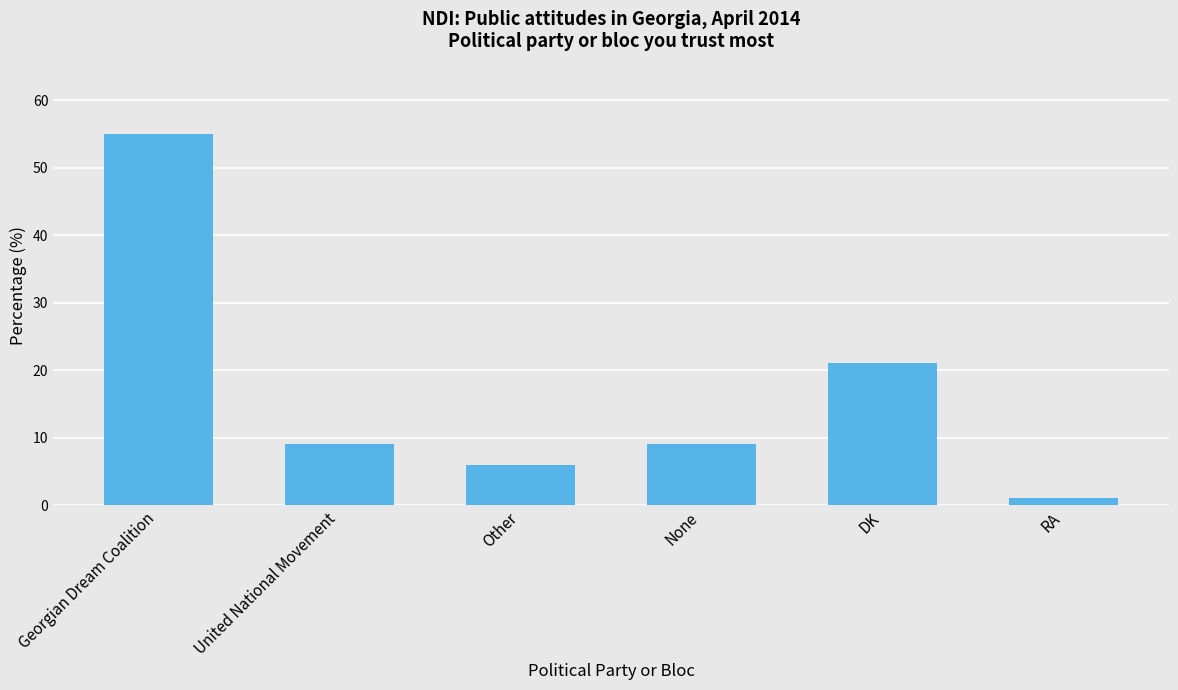

What is the sum of the values at Georgian Dream Coalition and Other?

61